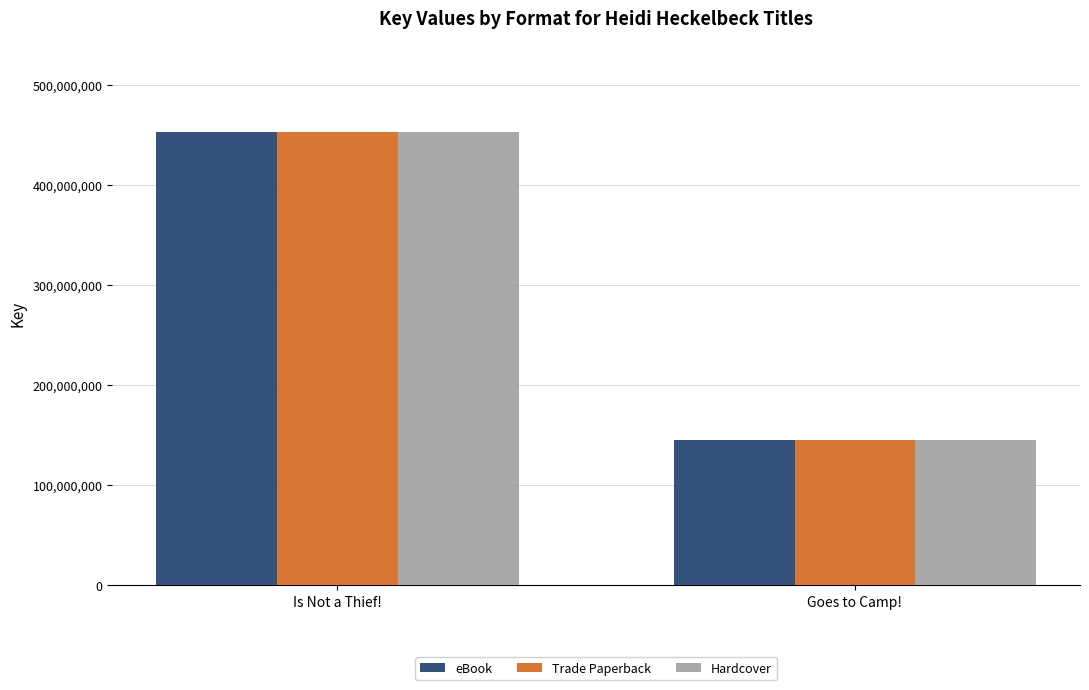

Is the value of eBook at Goes to Camp! greater than the value of Trade Paperback at Is Not a Thief!?

No